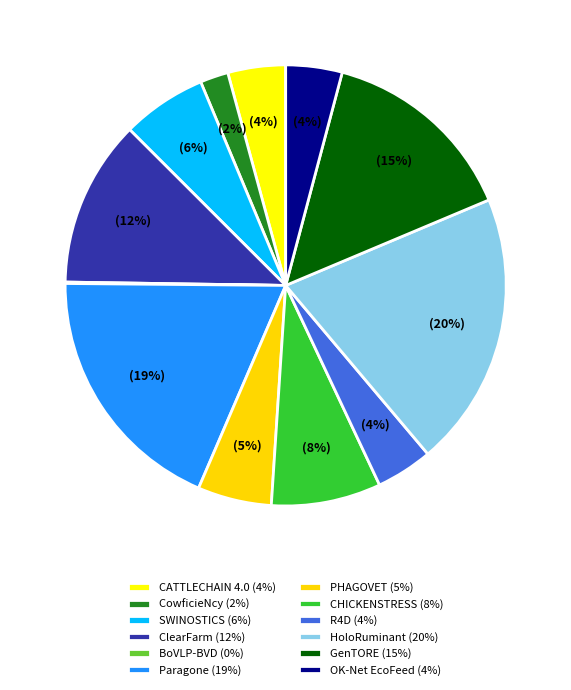

Which slice is the smallest?

BoVLP-BVD